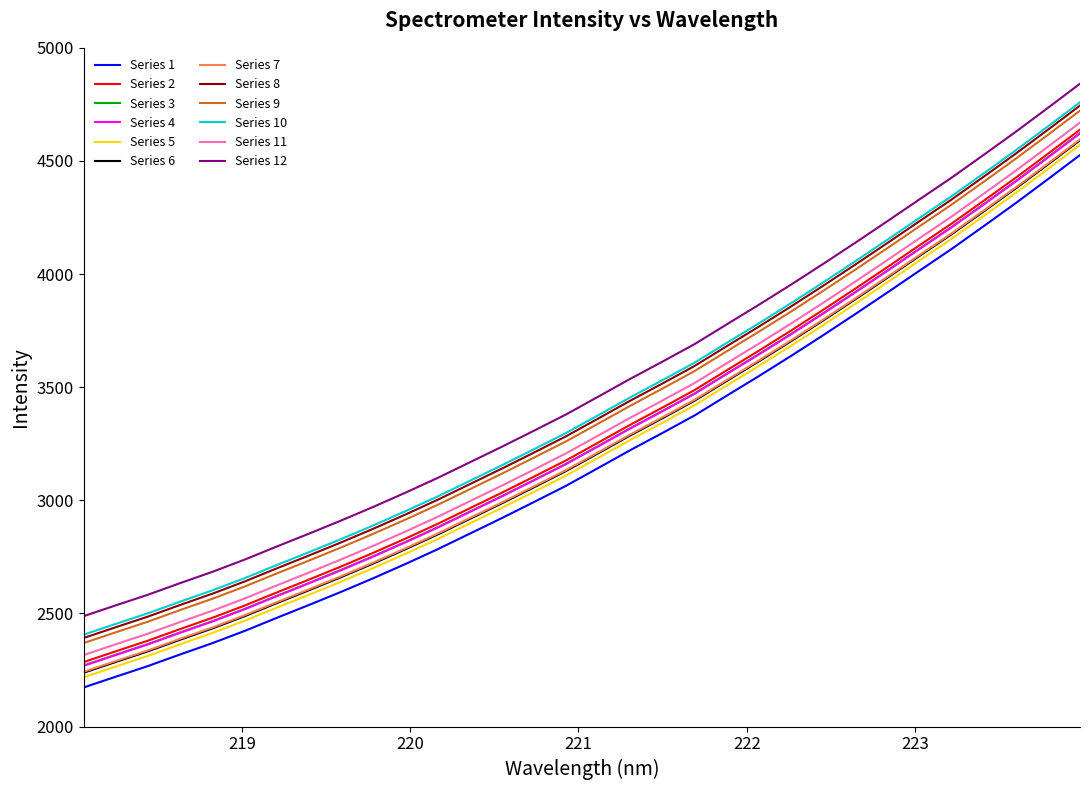

How many lines are shown in the chart?

12